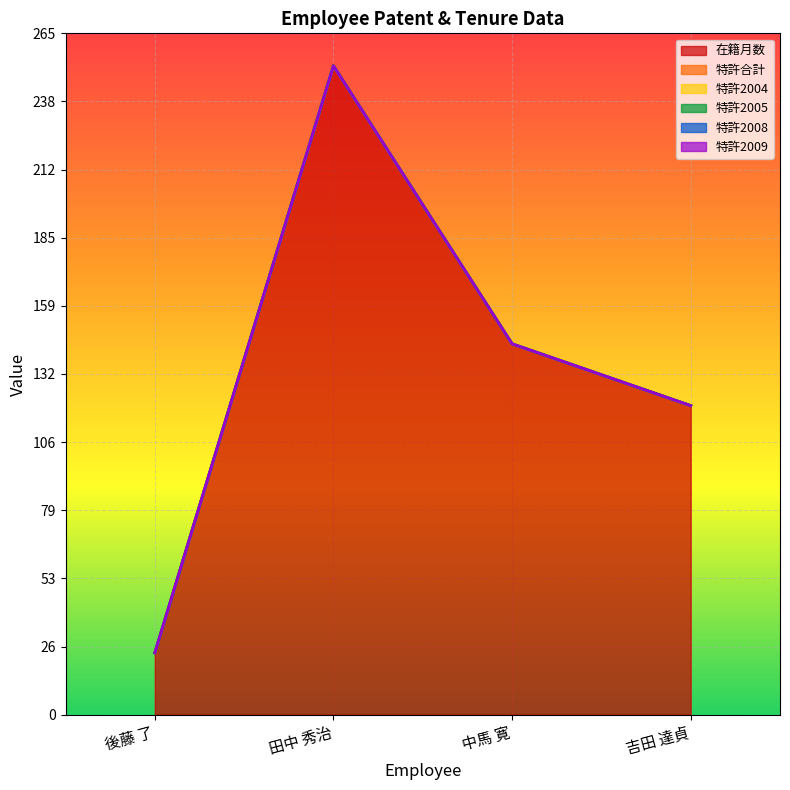

List the series in order of their peak value, highest first.

在籍月数, 特許合計, 特許2004, 特許2005, 特許2008, 特許2009